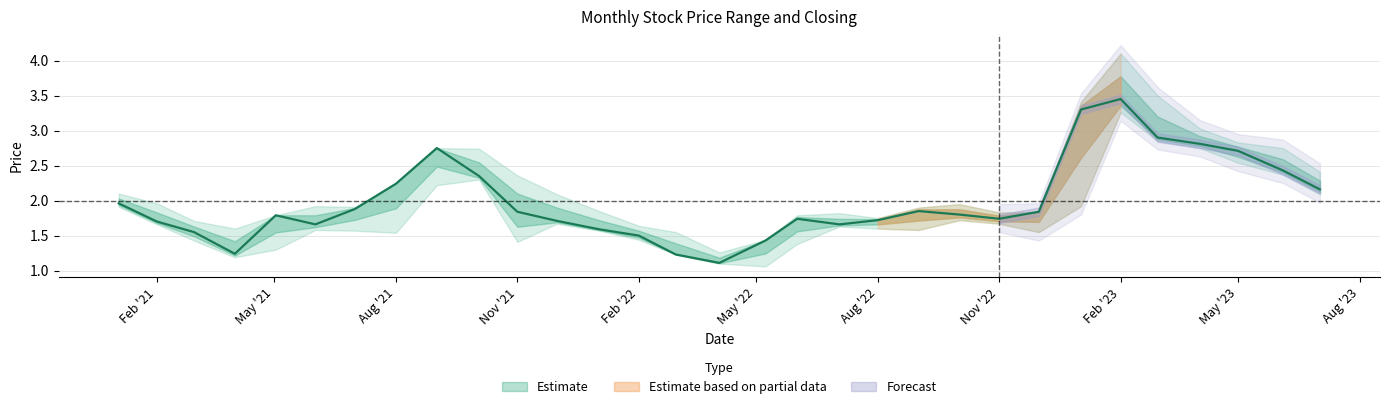

Reading left to right, extract all data points from this chart.

High: High=2.1	Low=2.0	Closing=1.7	3=1.6	4=1.8	5=1.9	6=1.9	7=2.2	8=2.8	9=2.7	10=2.4	11=2.1	12=1.9	13=1.6	14=1.6	15=1.3	16=1.4	17=1.8	18=1.8	19=1.8	20=1.9	21=1.9	22=1.8	23=1.8	24=3.4	25=4.1	26=3.5	27=3.0	28=2.8	29=2.8	30=2.4
Low: High=1.9	Low=1.7	Closing=1.4	3=1.2	4=1.3	5=1.6	6=1.6	7=1.5	8=2.2	9=2.3	10=1.4	11=1.7	12=1.6	13=1.4	14=1.2	15=1.1	16=1.1	17=1.4	18=1.6	19=1.6	20=1.6	21=1.7	22=1.7	23=1.6	24=1.9	25=3.3	26=2.9	27=2.8	28=2.5	29=2.4	30=2.1
Closing: High=2.0	Low=1.7	Closing=1.6	3=1.2	4=1.8	5=1.7	6=1.9	7=2.2	8=2.8	9=2.4	10=1.8	11=1.7	12=1.6	13=1.5	14=1.2	15=1.1	16=1.4	17=1.7	18=1.7	19=1.7	20=1.9	21=1.8	22=1.7	23=1.8	24=3.3	25=3.5	26=2.9	27=2.8	28=2.7	29=2.4	30=2.2